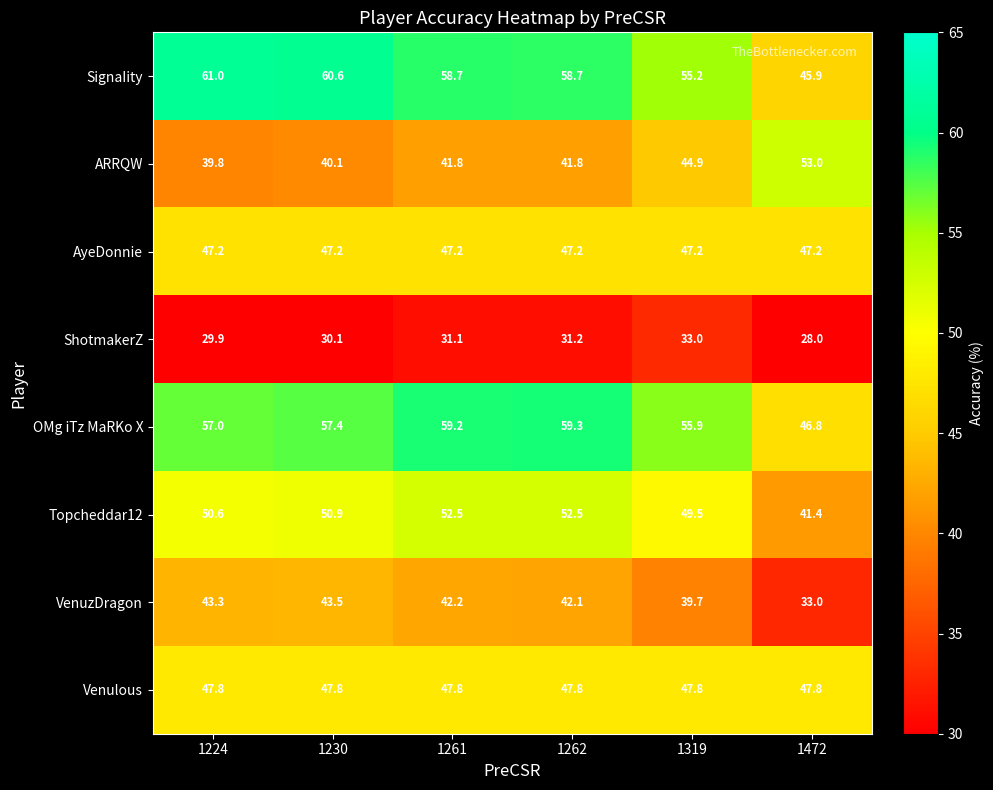

Count the number of data series in this chart.

8